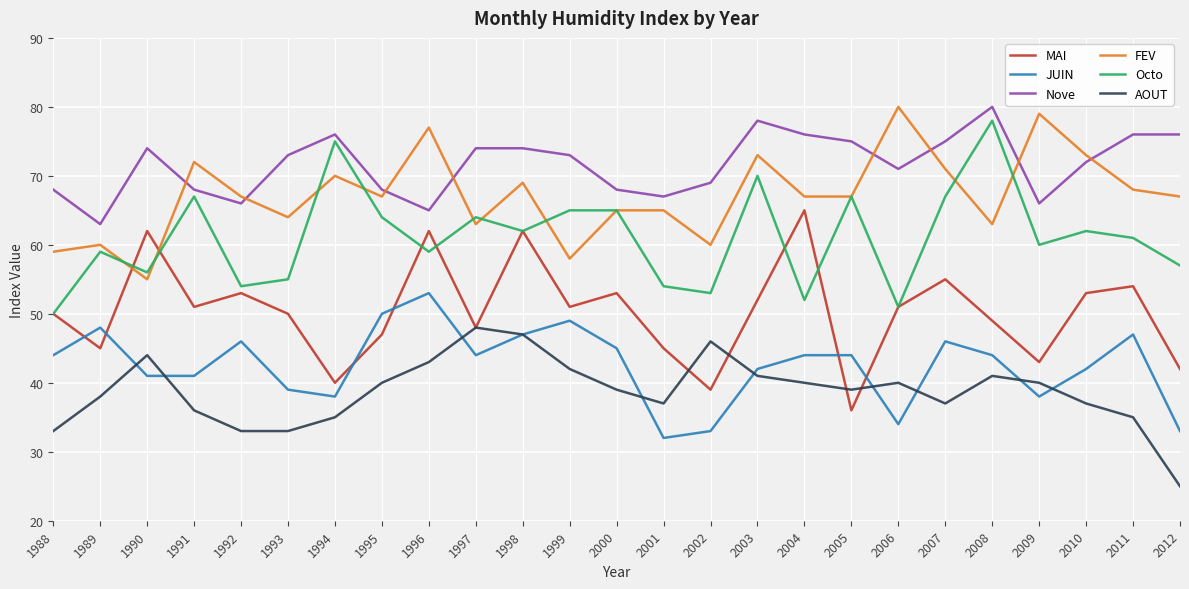

Is the value of AOUT at 2010 greater than the value of Octo at 2001?

No